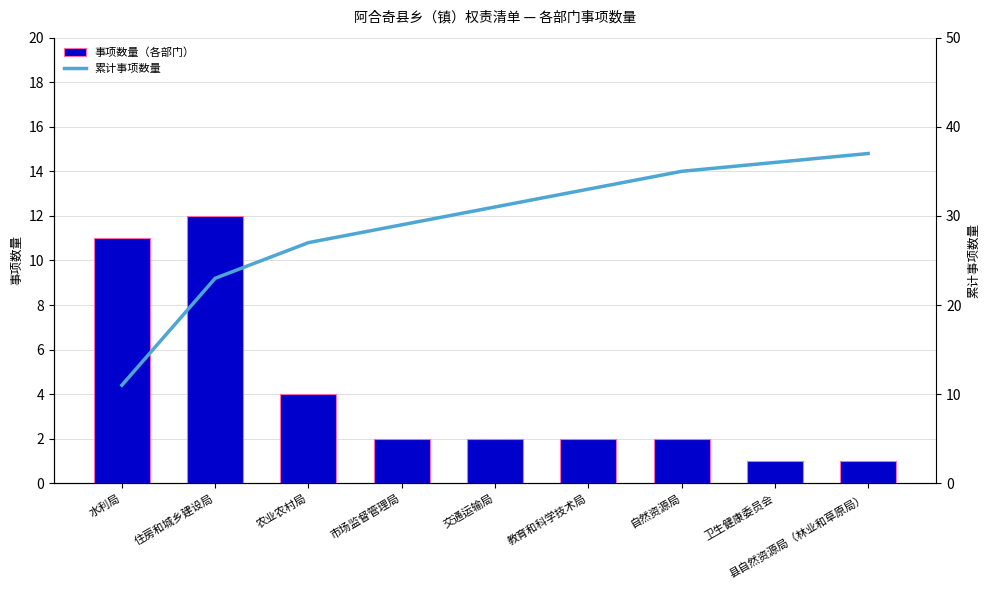

What is the label of the 7th bar from the left?

自然资源局